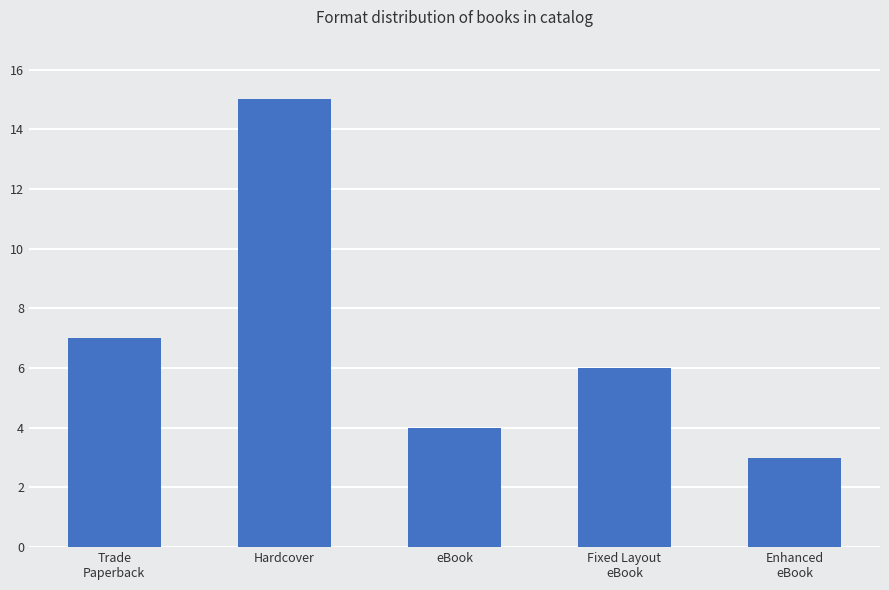

Reading left to right, transcribe all the data shown in this chart.

Trade
Paperback=7	Hardcover=15	eBook=4	Fixed Layout
eBook=6	Enhanced
eBook=3